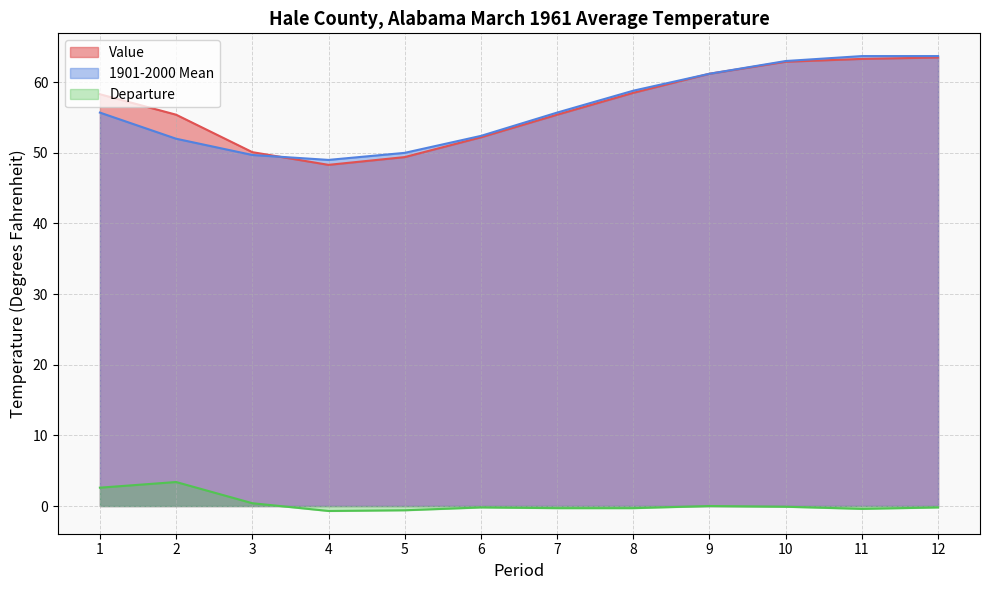

How many lines are shown in the chart?

3